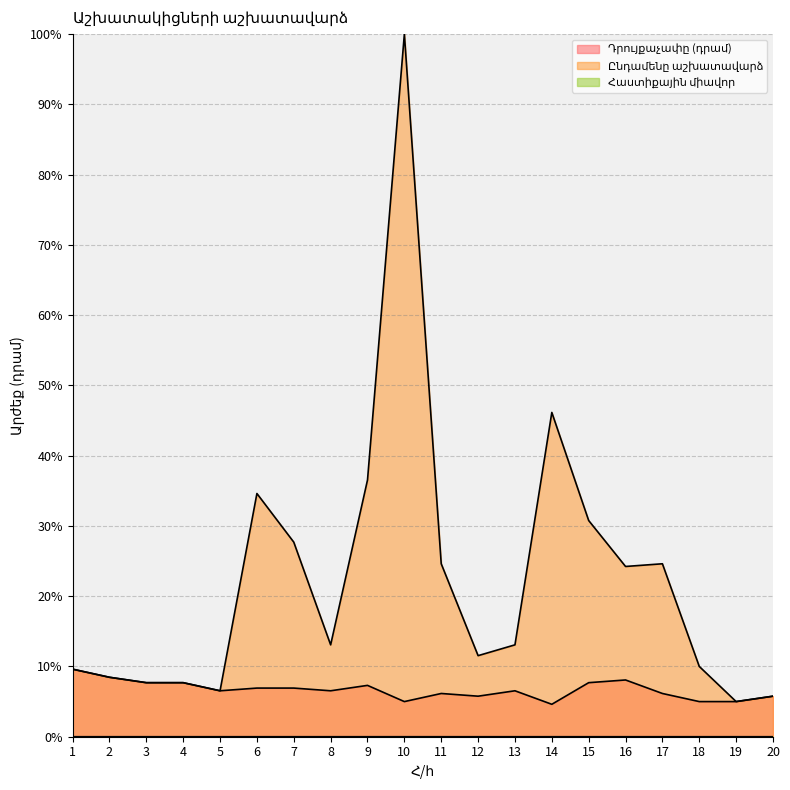

Is the value of Հաստիքային միավոր at 13 greater than the value of Ընդամենը աշխատավարձ at 12?

No